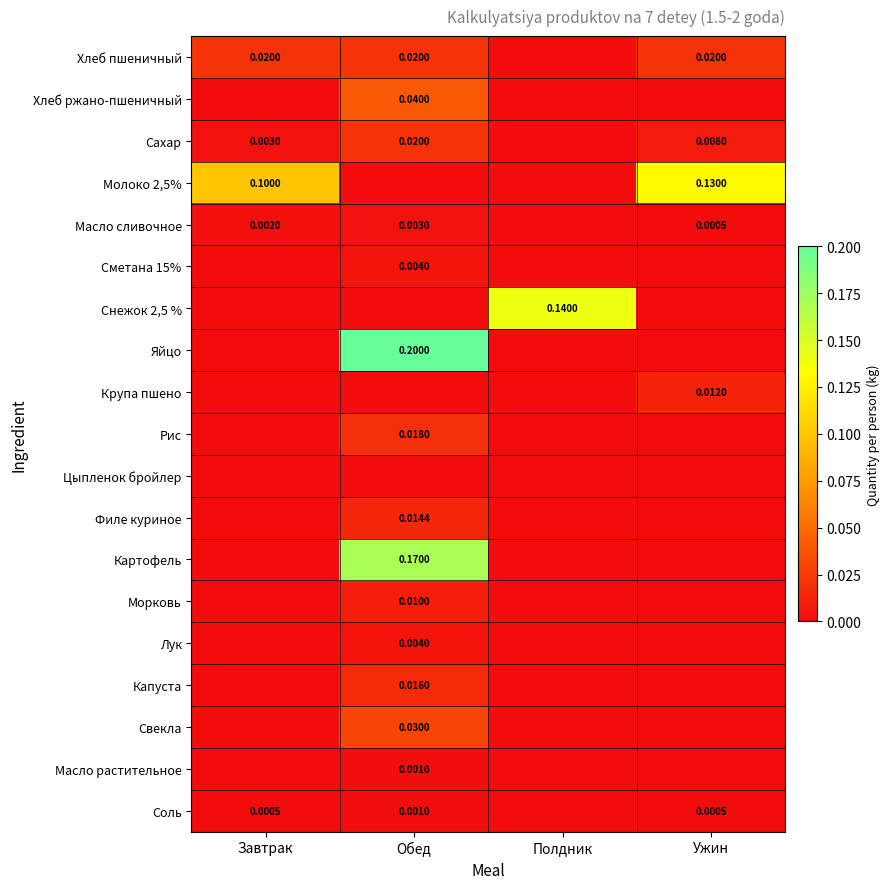

Rank the series by their maximum value, from lowest to highest.

Цыпленок бройлер, Масло растительное, Соль, Масло сливочное, Сметана 15%, Лук, Морковь, Крупа пшено, Филе куриное, Капуста, Рис, Хлеб пшеничный, Сахар, Свекла, Хлеб ржано-пшеничный, Молоко 2,5%, Снежок 2,5 %, Картофель, Яйцо